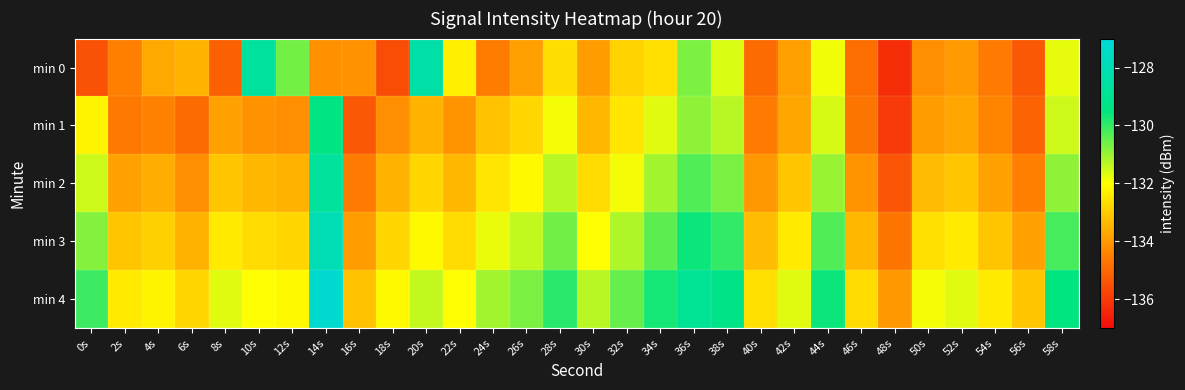

Which series has the largest range (max minus min)?

min 0